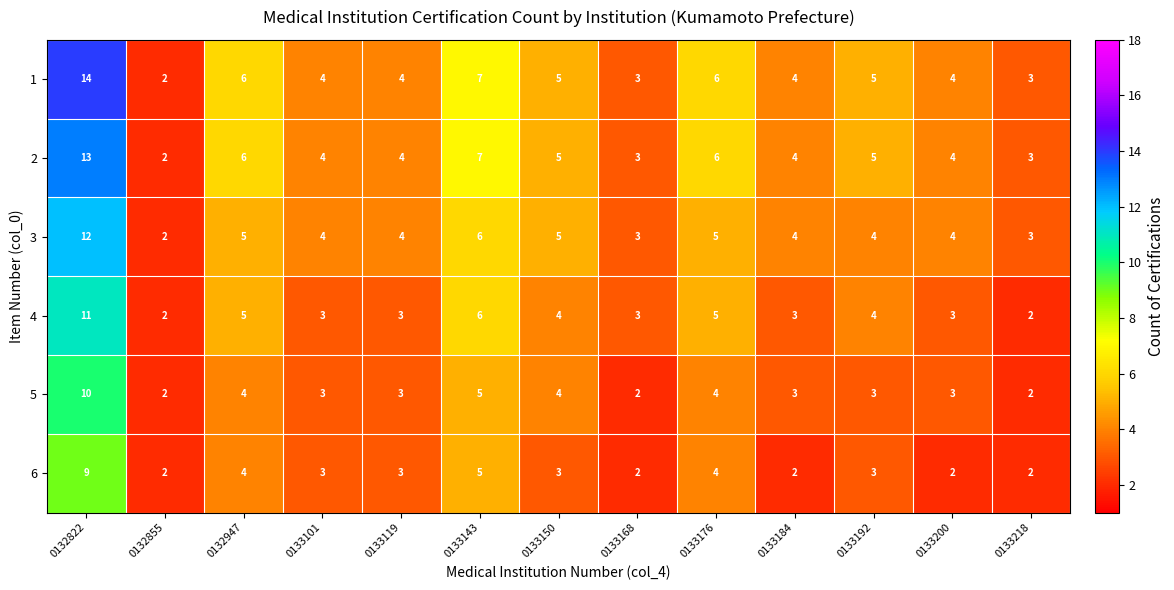

Rank the series by their maximum value, from lowest to highest.

6, 5, 4, 3, 2, 1